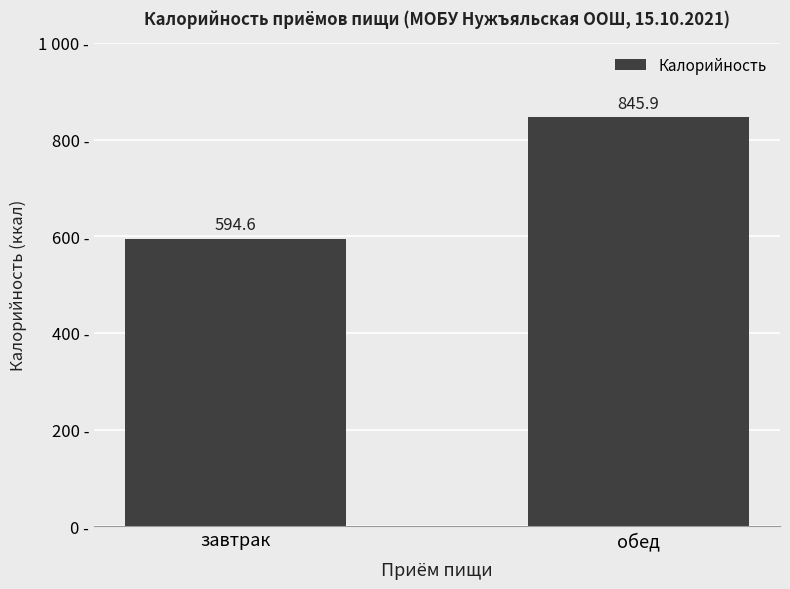

Where does the data first go above 845?

обед